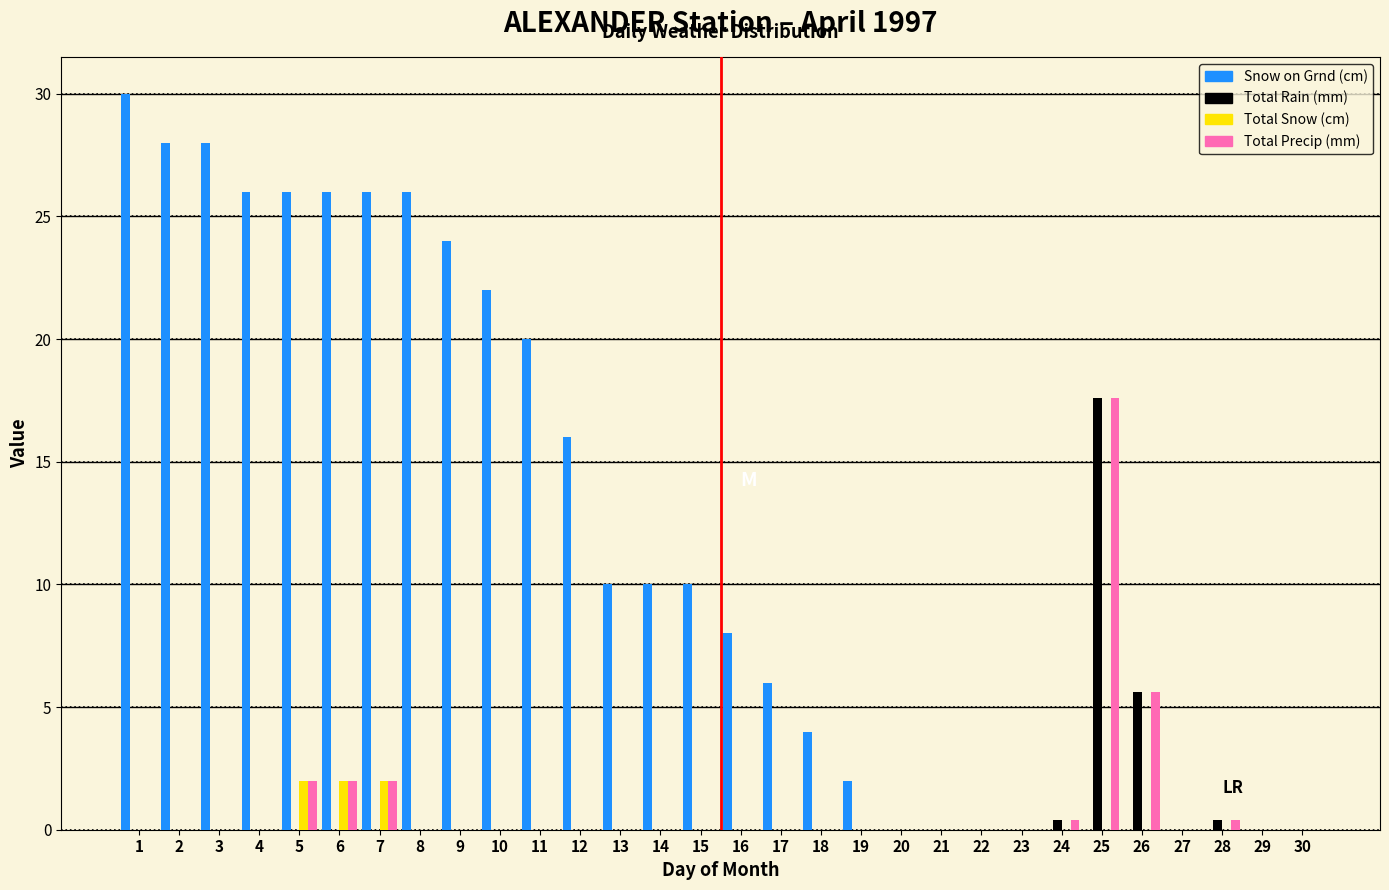

What is the total value across all series at 8?

26.0